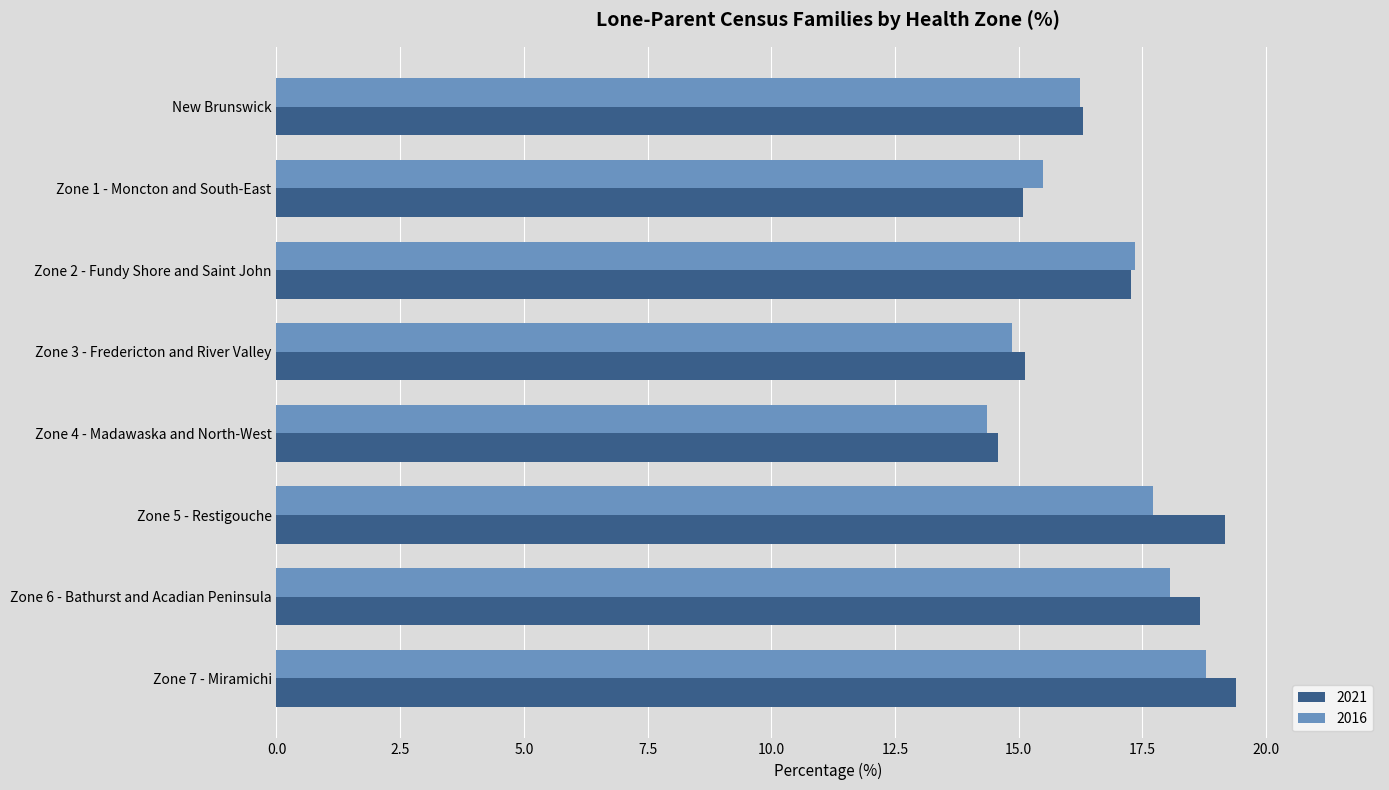

What are all the series names shown in the legend?

2021, 2016